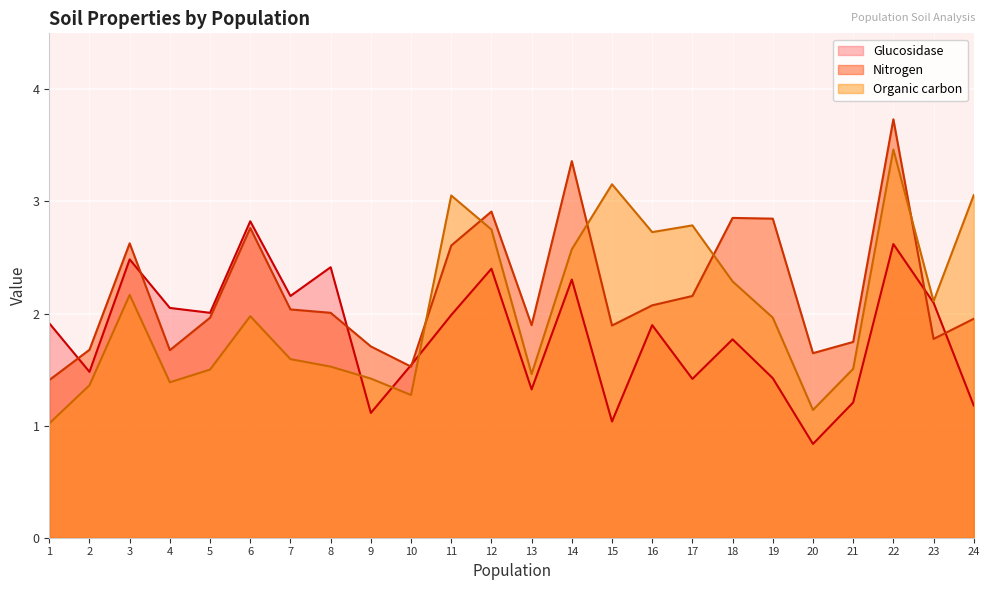

How many interior local valleys does the Nitrogen series have?

6